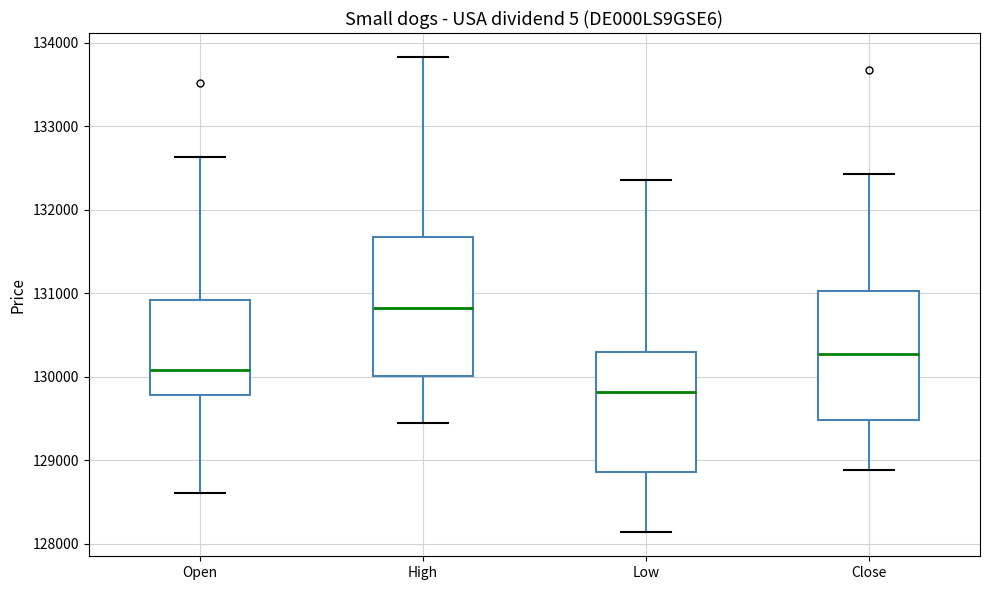

Which box has the highest median line?

High